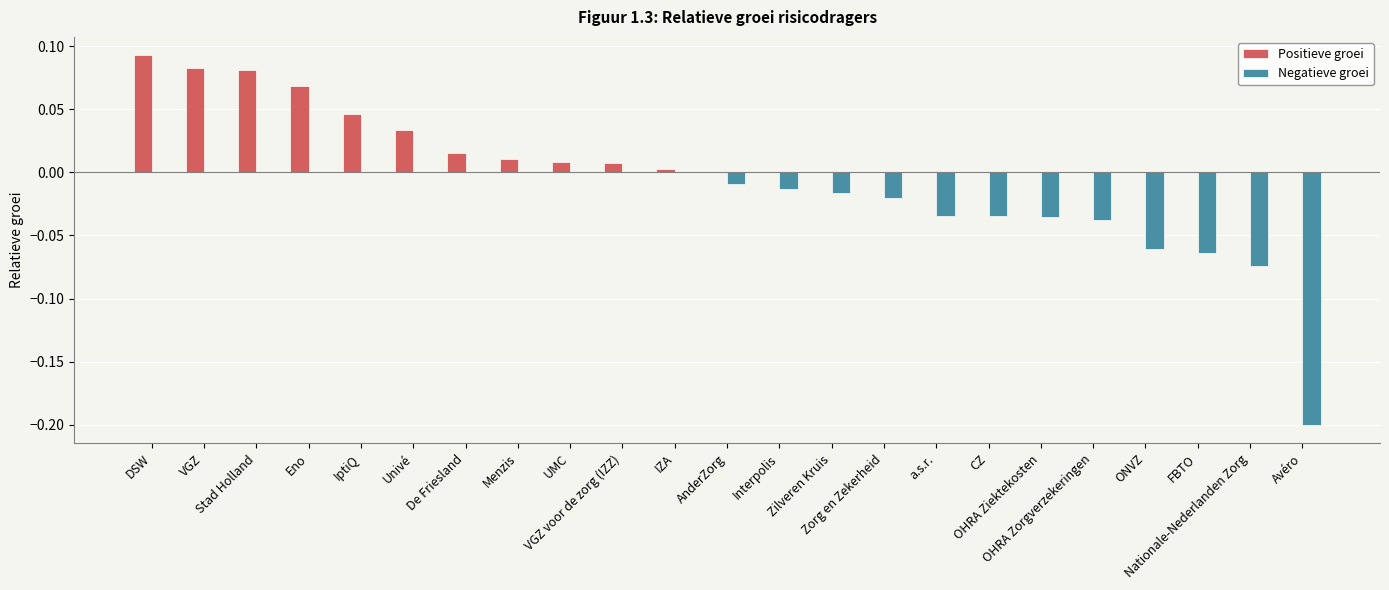

Is the value of Positieve groei at DSW greater than the value of Negatieve groei at VGZ?

Yes